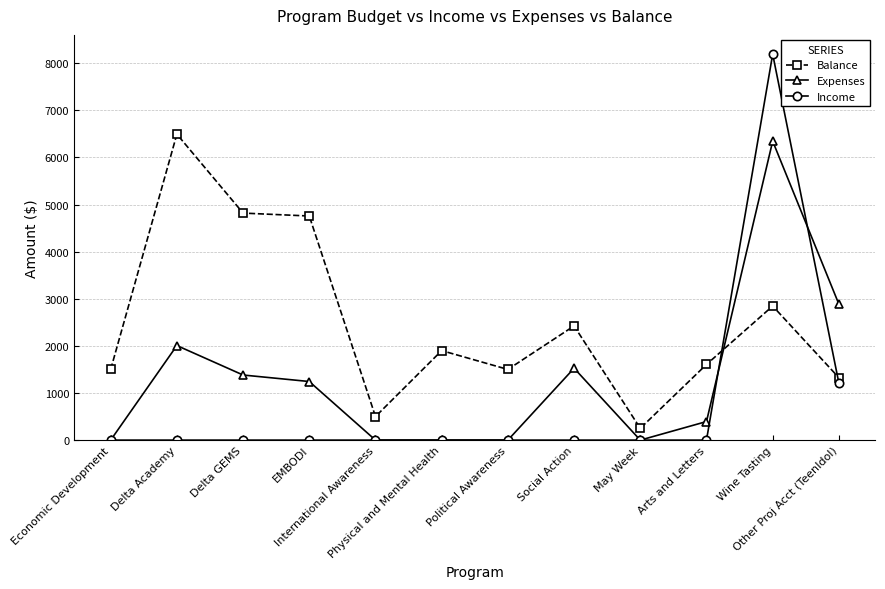

Rank the series by their average value, from highest to lowest.

Balance, Expenses, Income